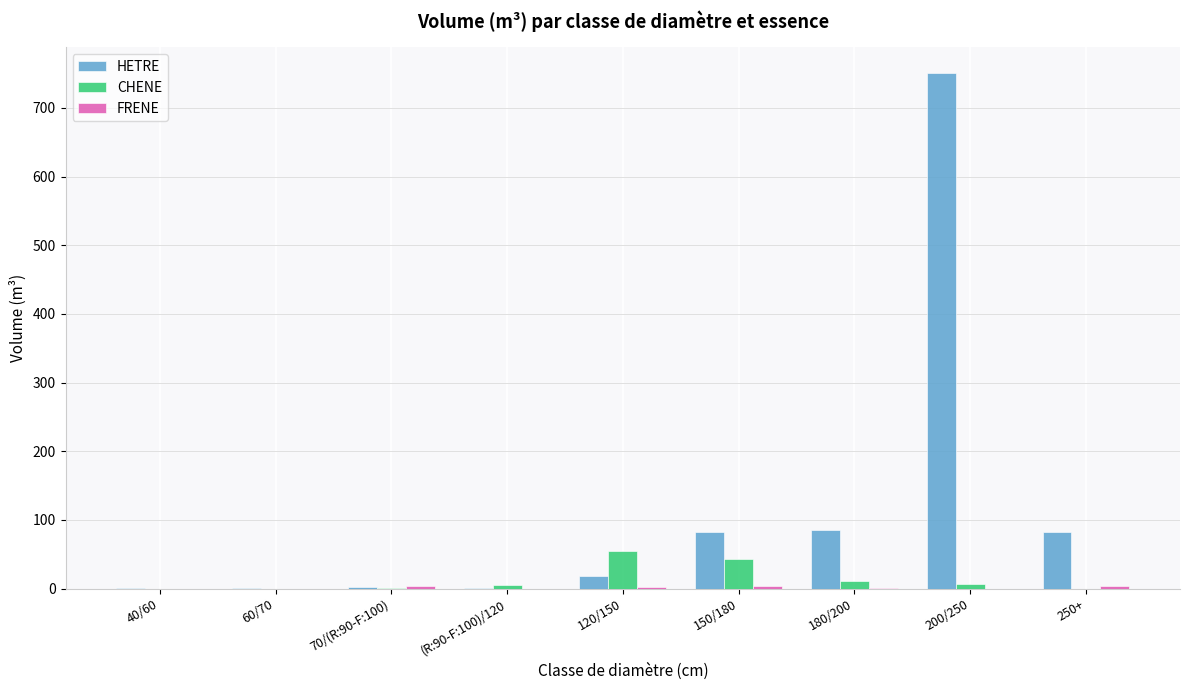

What is the difference between the HETRE values at 40/60 and (R:90-F:100)/120?

1.3